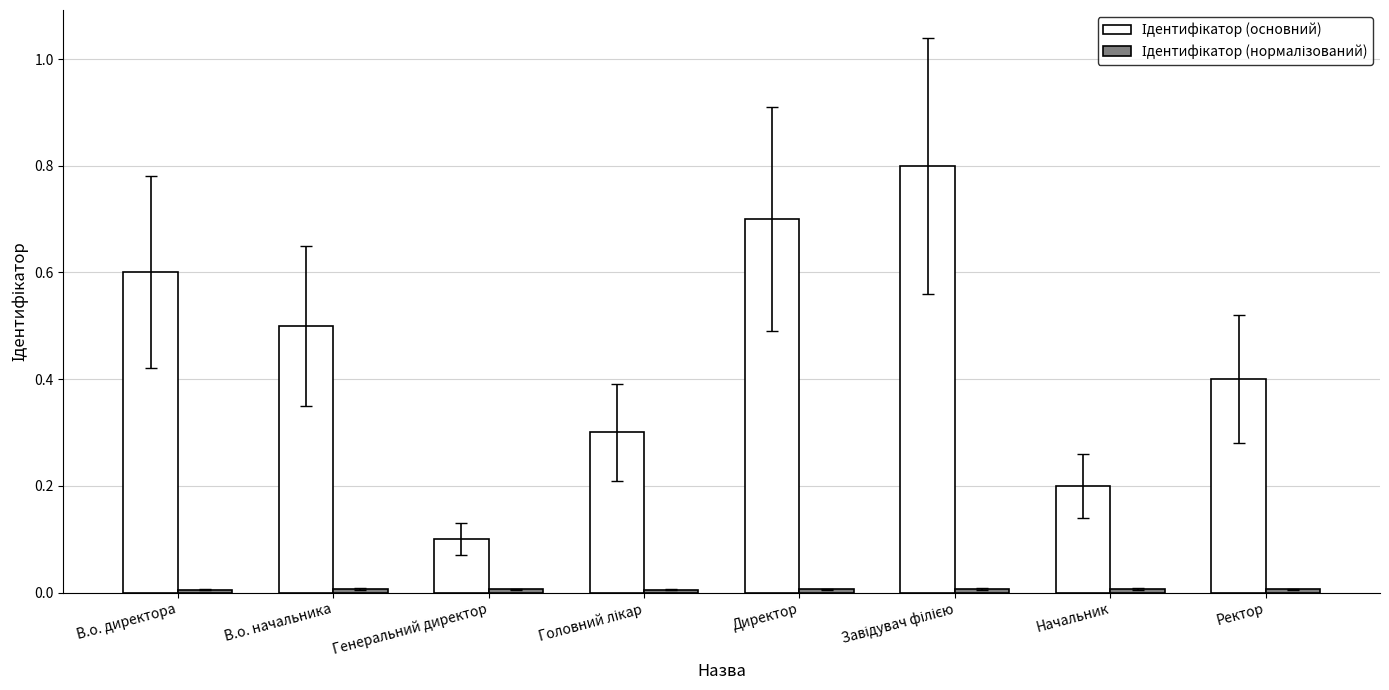

At which label does Ідентифікатор (нормалізований) reach its minimum?

В.о. директора